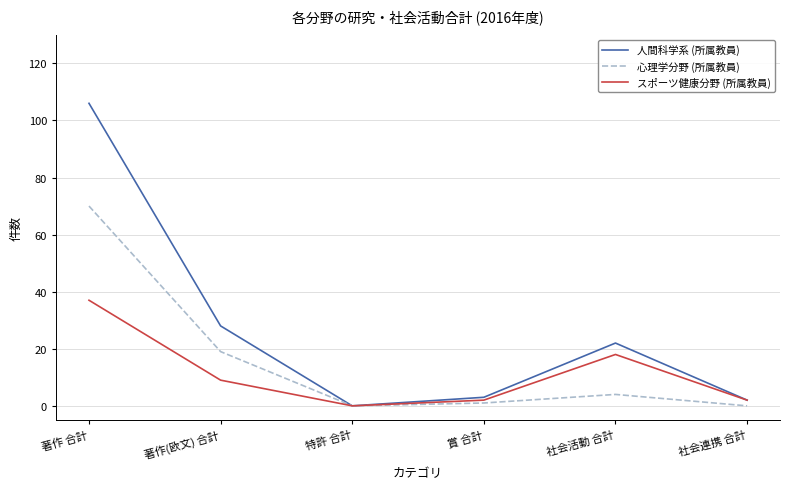

What are all the series names shown in the legend?

人間科学系 (所属教員), 心理学分野 (所属教員), スポーツ健康分野 (所属教員)